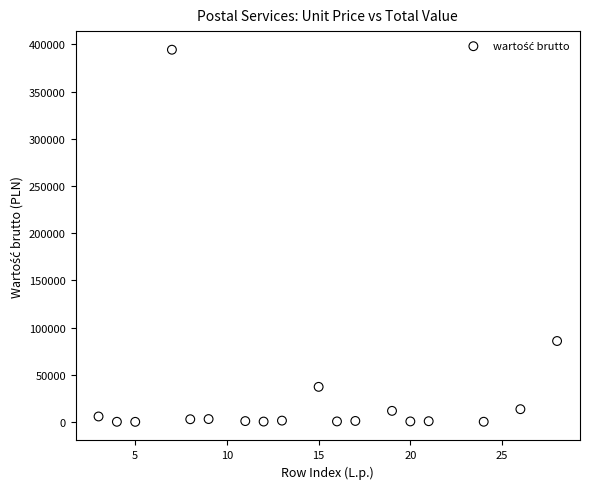

What Y value in the scatter plot is closest to 197279?

85800.0